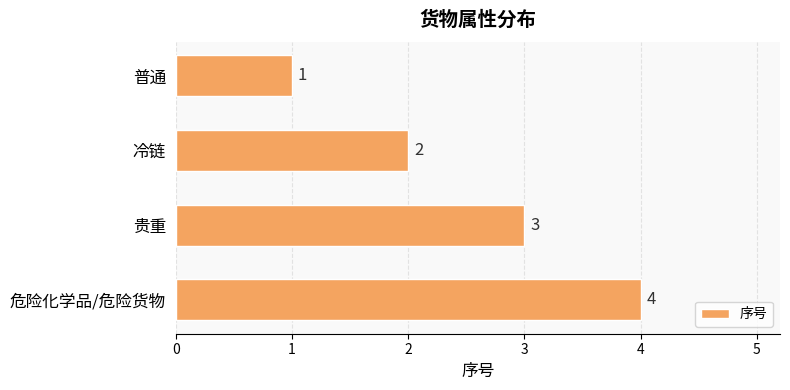

What is the sum of all values?

10